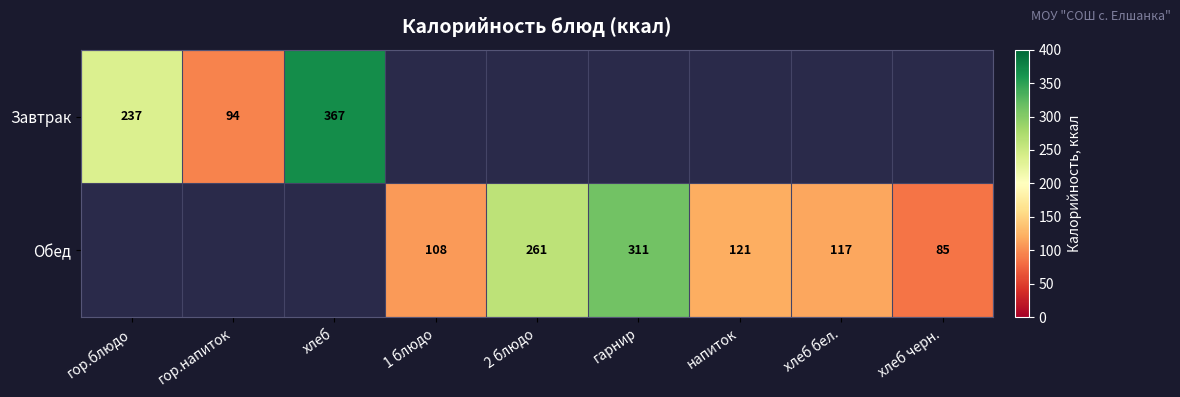

What is the sum of the Завтрак values at гор.блюдо and гор.напиток?

331.0